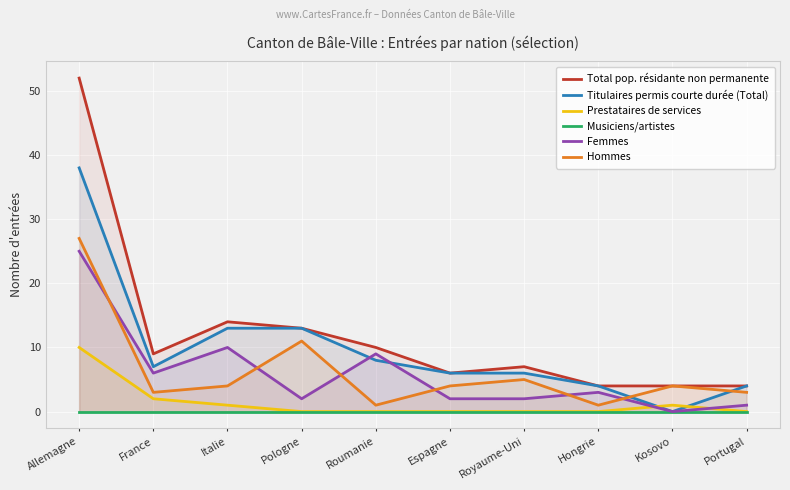

Rank the series at Portugal from lowest to highest value.

Prestataires de services, Musiciens/artistes, Femmes, Hommes, Total pop. résidante non permanente, Titulaires permis courte durée (Total)